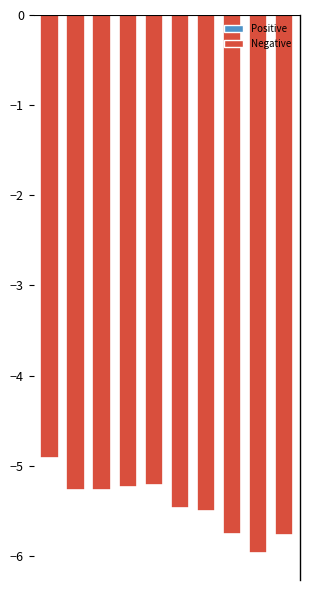

What is the difference between the maximum and minimum values?

1.1